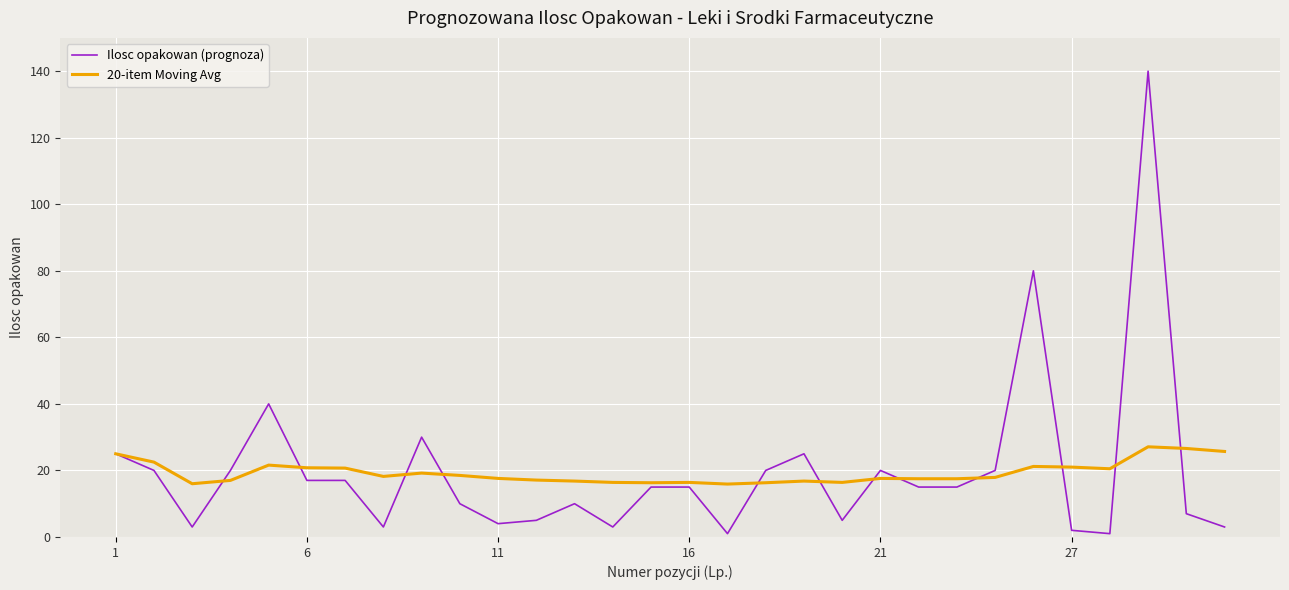

List the series in order of their peak value, lowest first.

20-item Moving Avg, Ilosc opakowan (prognoza)